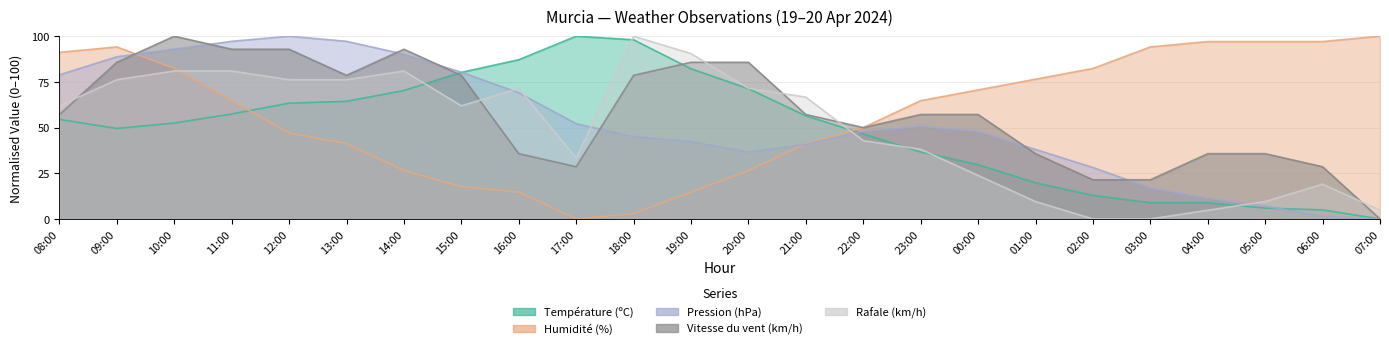

Is the value of Pression (hPa) at 01:00 greater than the value of Vitesse du vent (km/h) at 01:00?

Yes